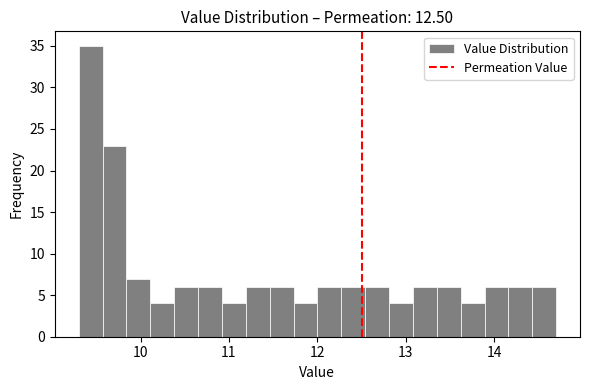

Read against the x-axis, roughly where is the centre of the tallest bar?

9.4